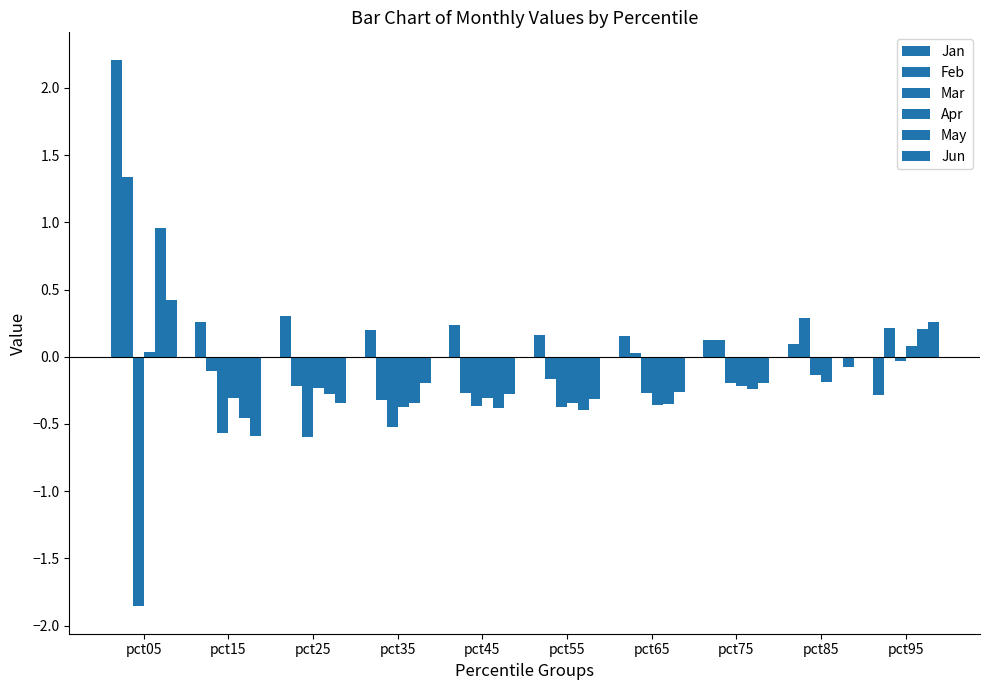

What is the total value across all series at pct55?

-1.4